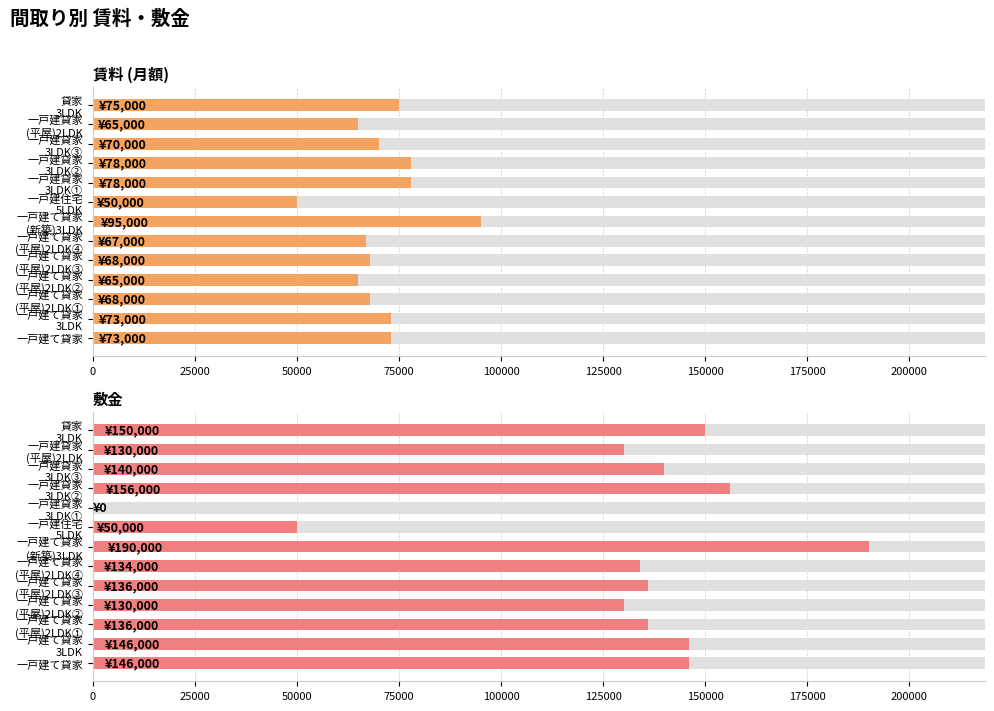

Is it true that 賃料 (月額) equals 73000 at 一戸建て貸家?

True